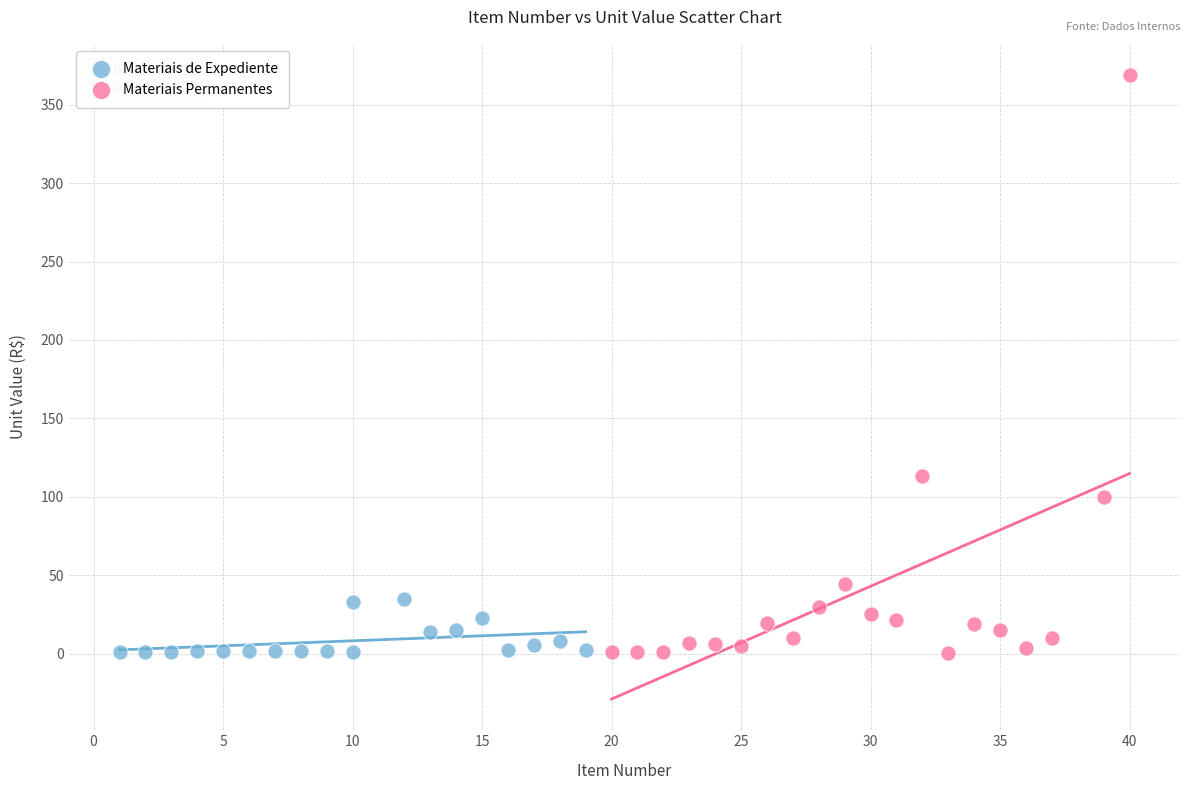

Which series has the largest Y range (max minus min)?

Materiais Permanentes